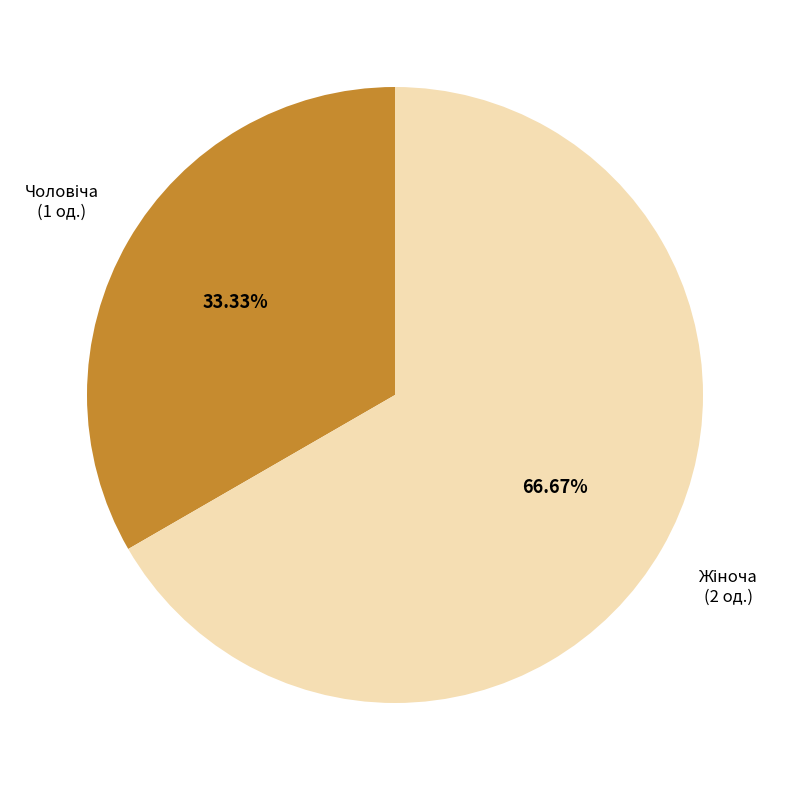

Is there any slice that represents more than half of the pie?

Yes